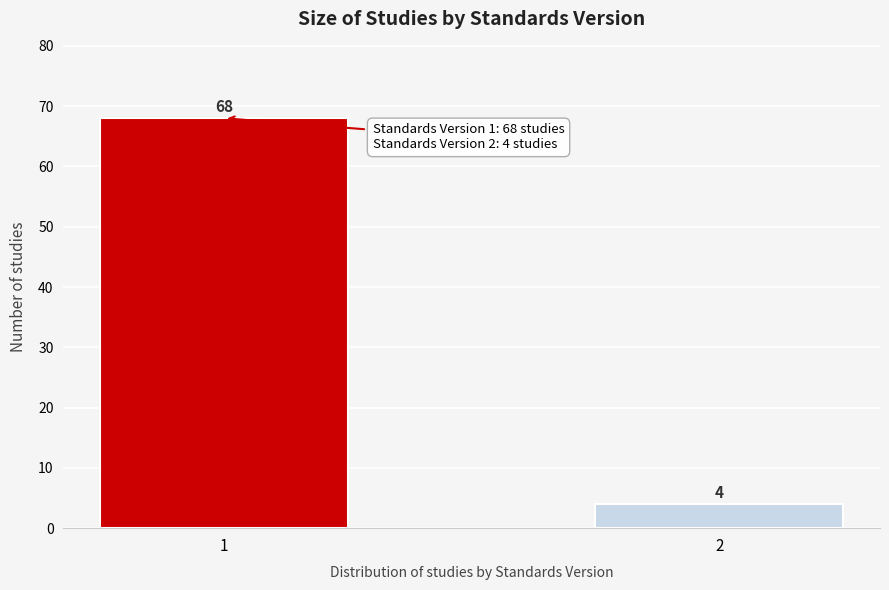

Reading left to right, extract all data points from this chart.

1=68	2=4